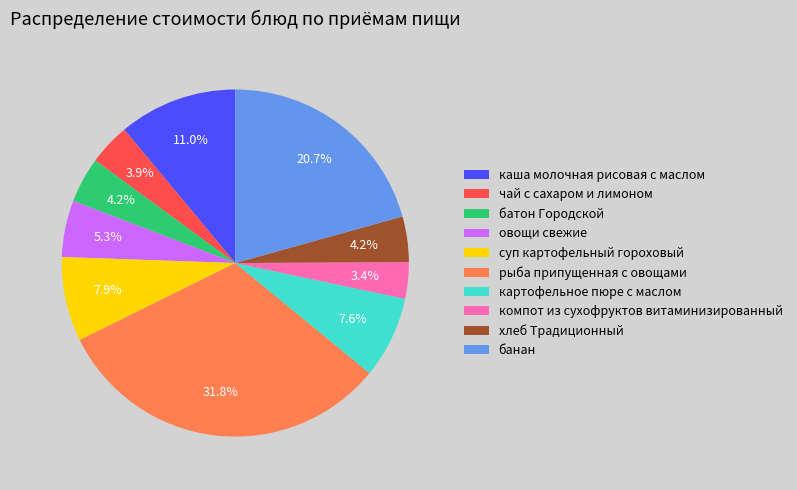

True or false: суп картофельный гороховый accounts for 1% of the total.

False